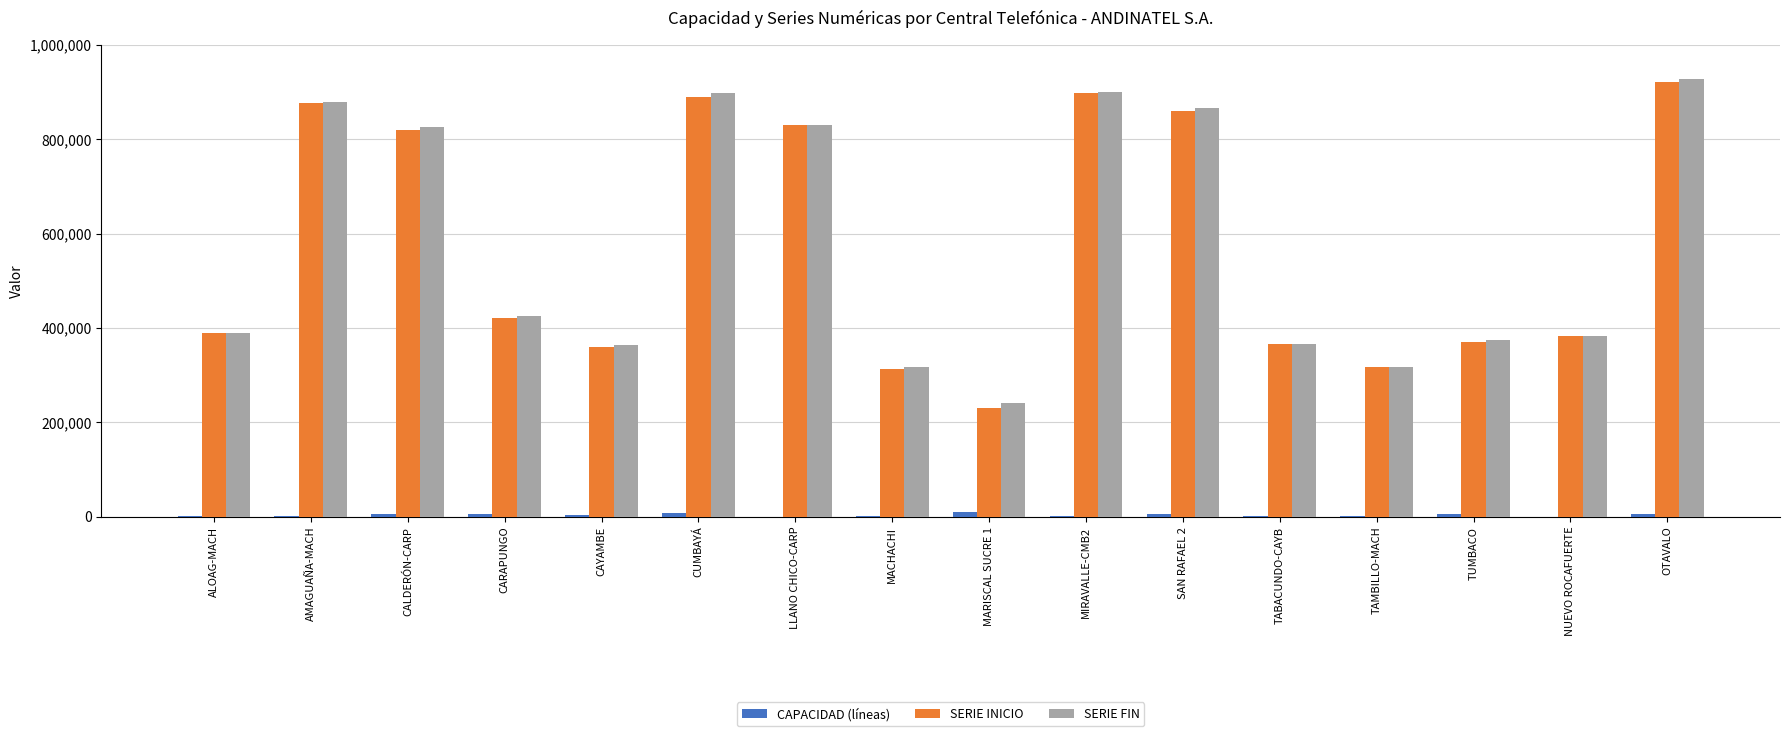

Is it true that SERIE INICIO equals 360000 at CAYAMBE?

True